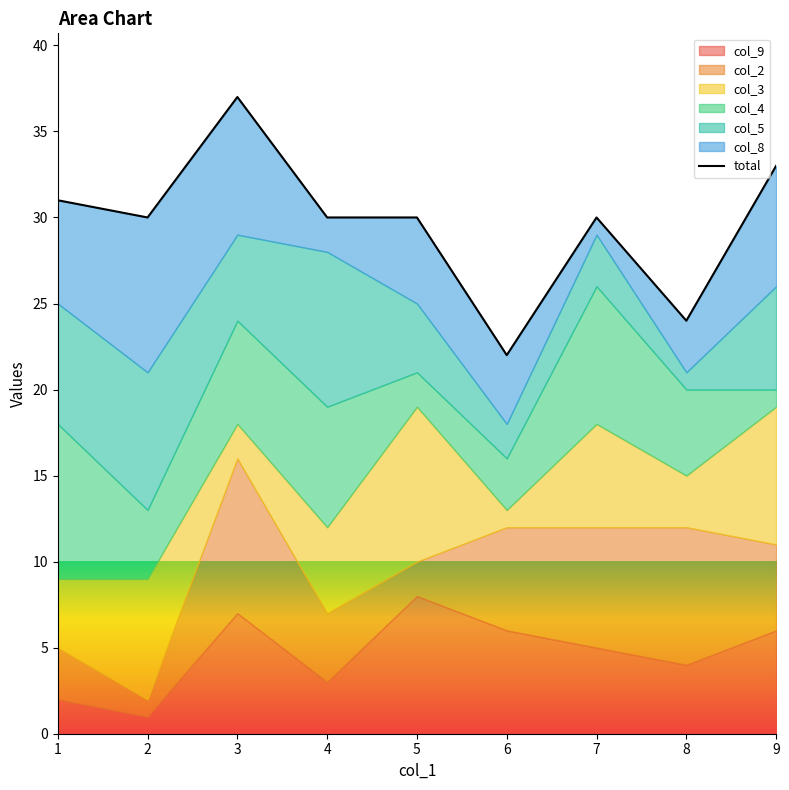

List the labels in order of value, smallest first.

6, 8, 2, 4, 5, 7, 1, 9, 3